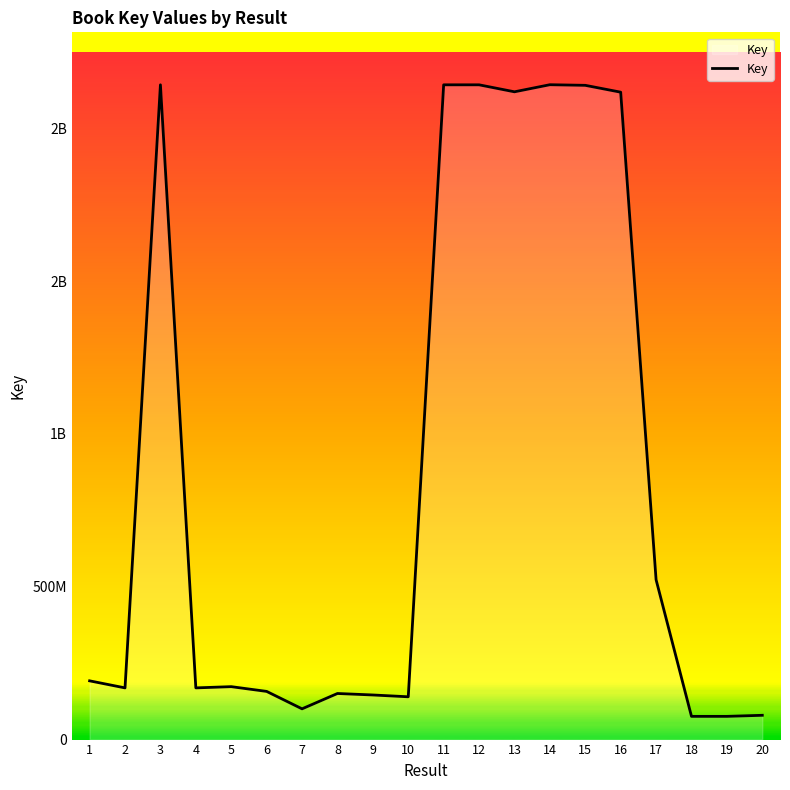

Which category has the lowest value across all series?

18